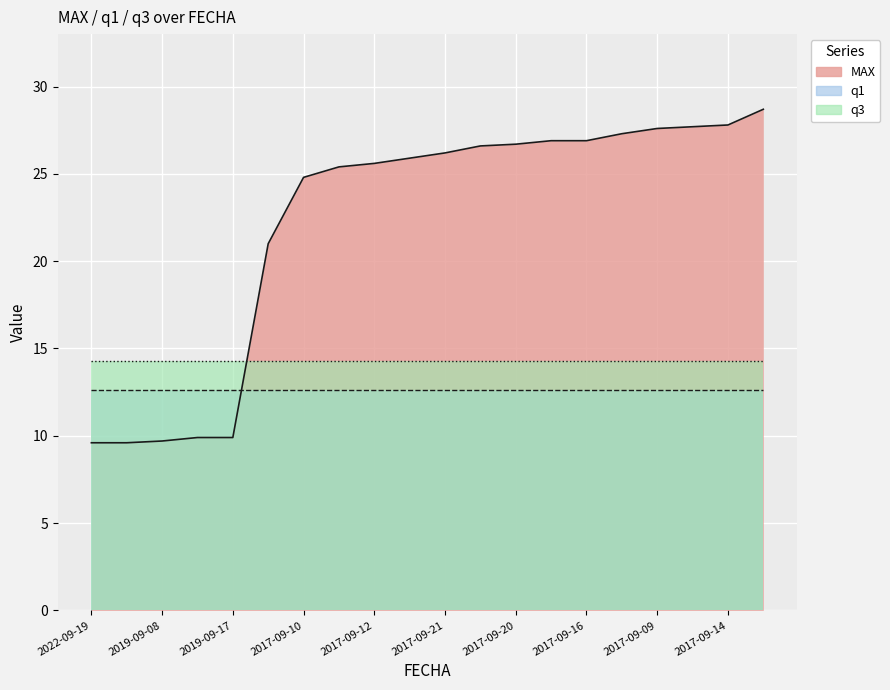

Which label corresponds to the smallest value in the chart?

2022-09-19